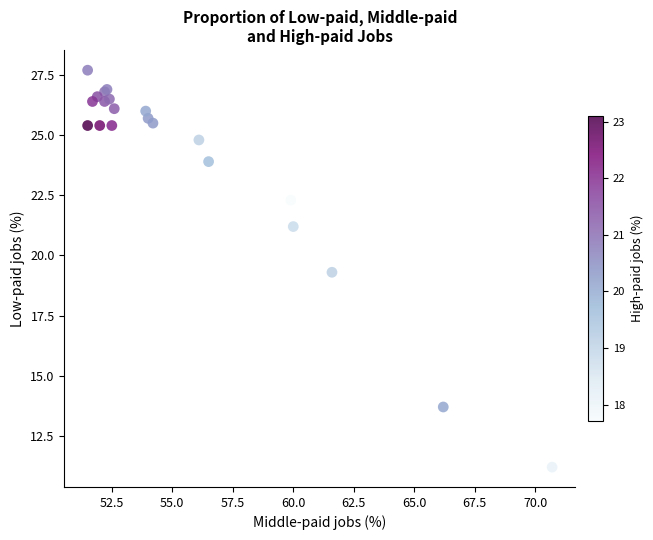

What Y value in the scatter plot is closest to 19?

19.3